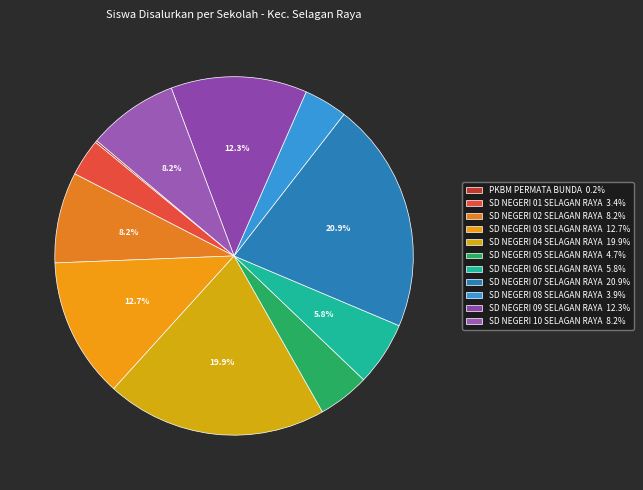

Does any single category account for the majority?

No